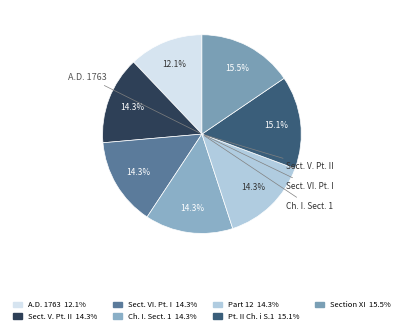

How many segments does this pie chart have?

7